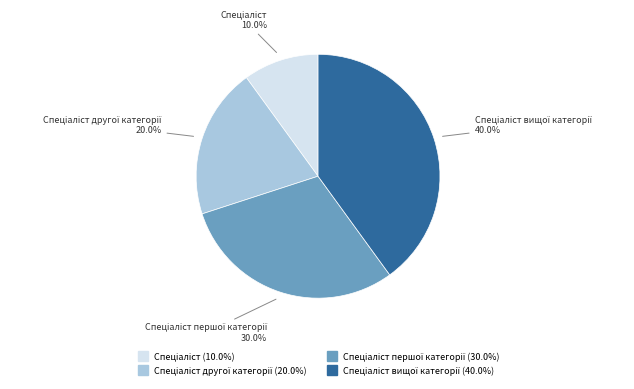

Is there any slice that represents more than half of the pie?

No